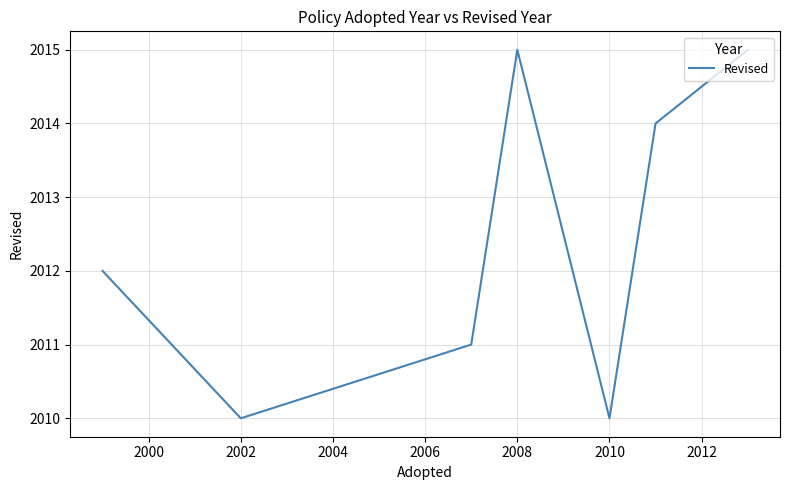

What is the maximum value shown in the chart?

2015